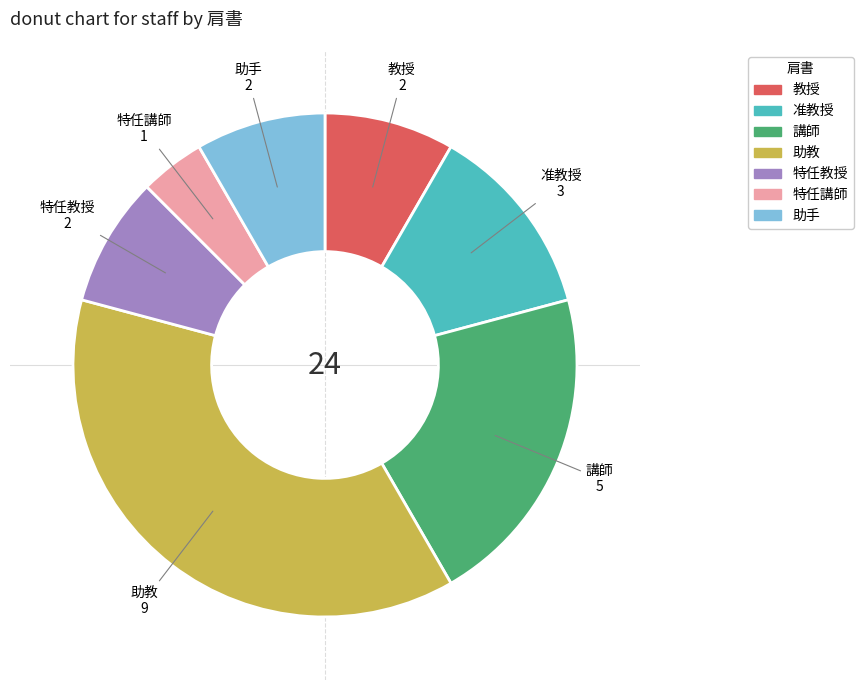

Between 講師 and 助手, which is larger?

講師